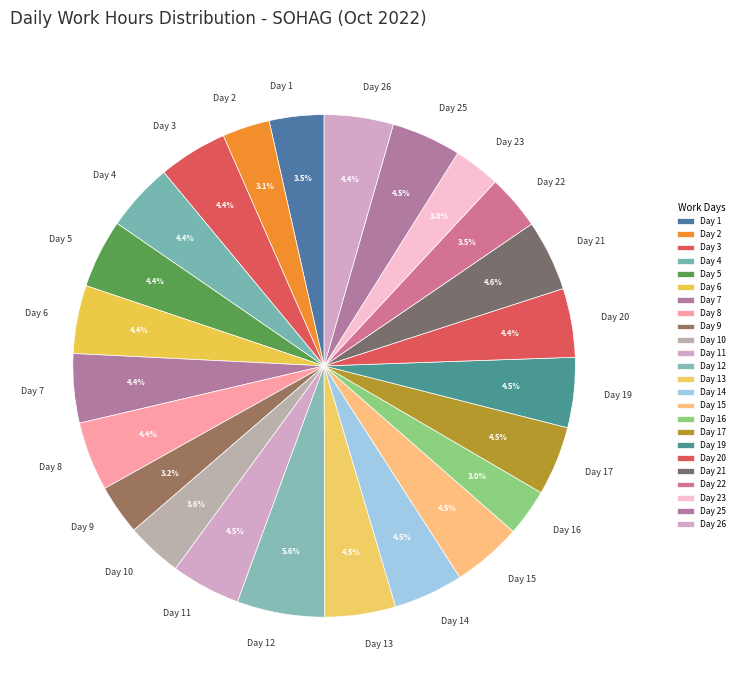

Between Day 25 and Day 22, which is larger?

Day 25